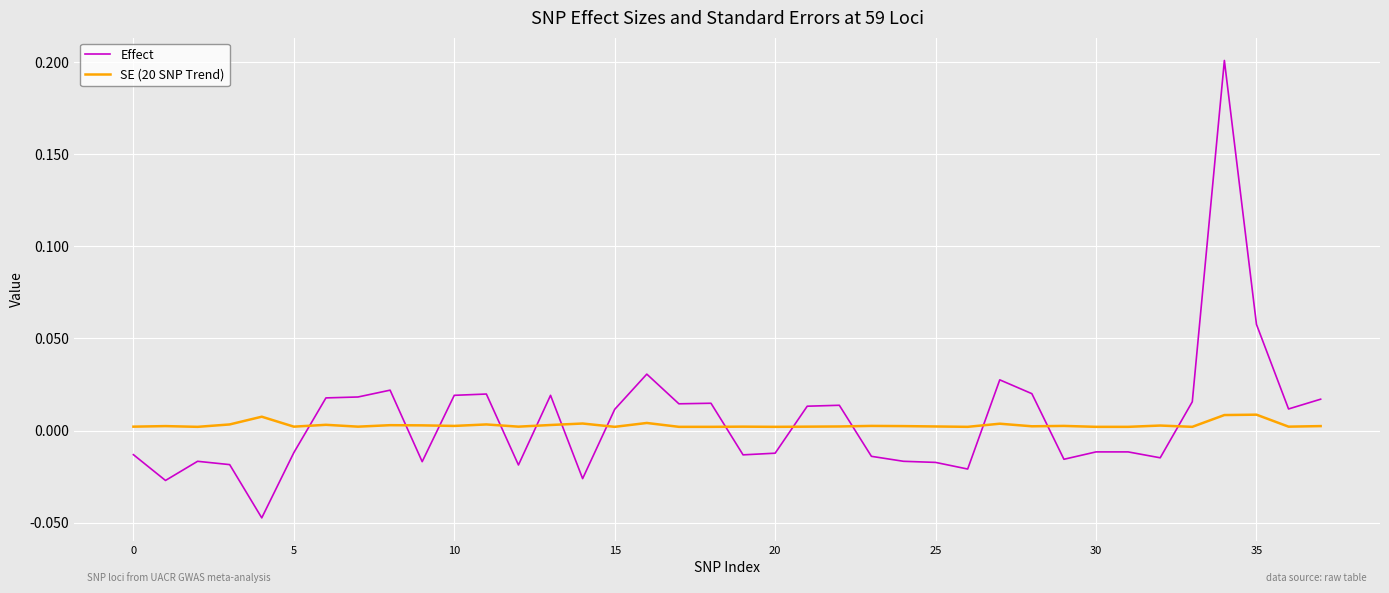

List the series in order of their peak value, highest first.

Effect, SE (20 SNP Trend)